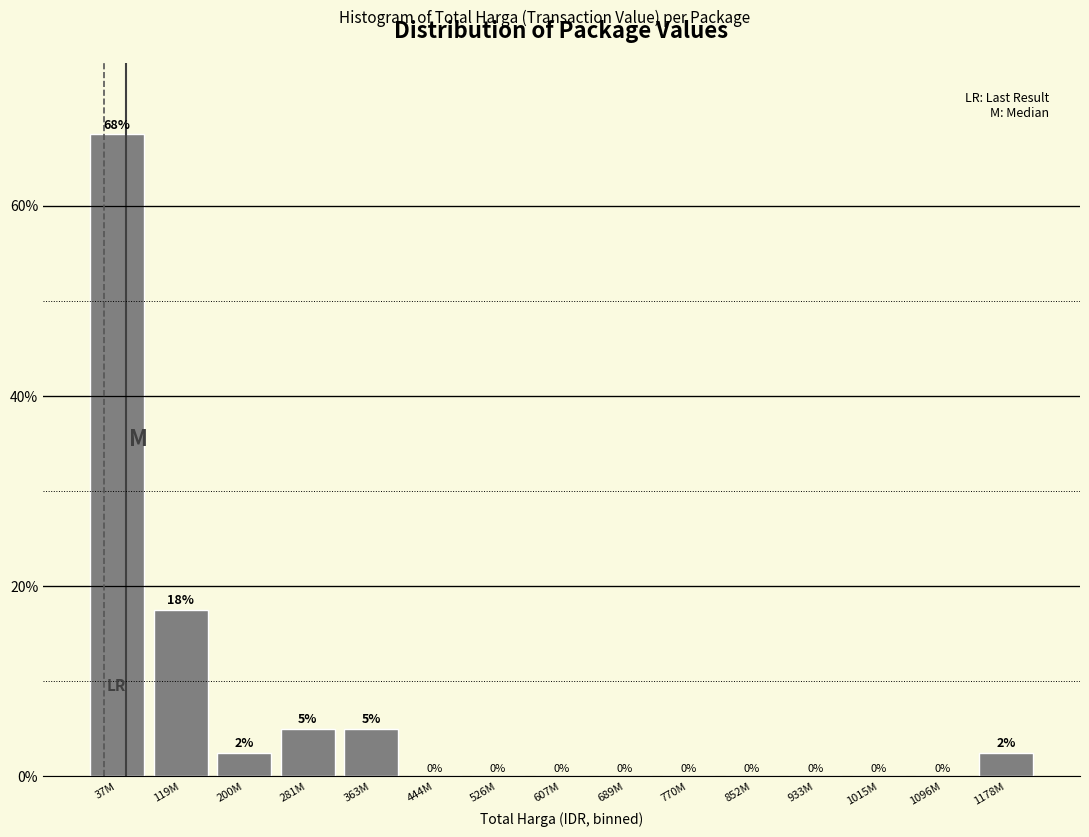

What is the greatest value displayed?

67.5